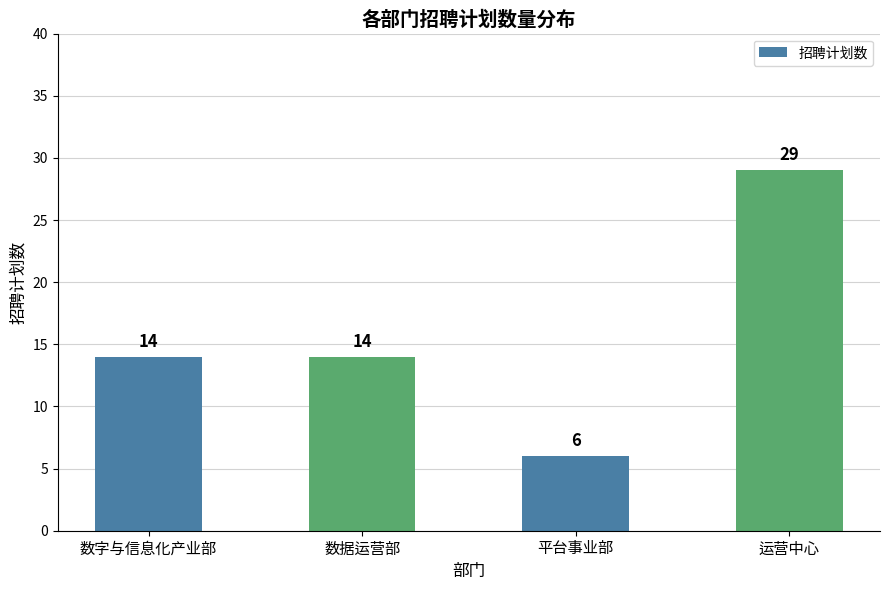

Does the chart contain any negative values?

No